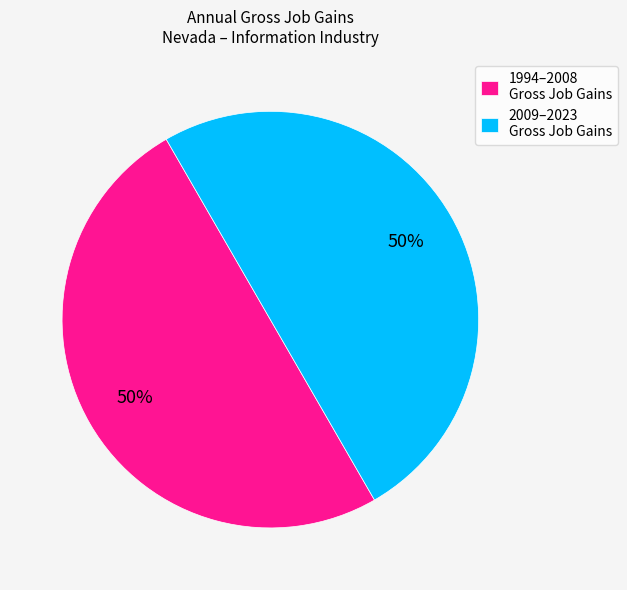

To the nearest percent, what portion does 1994–2008 Gross Job Gains represent?

50%